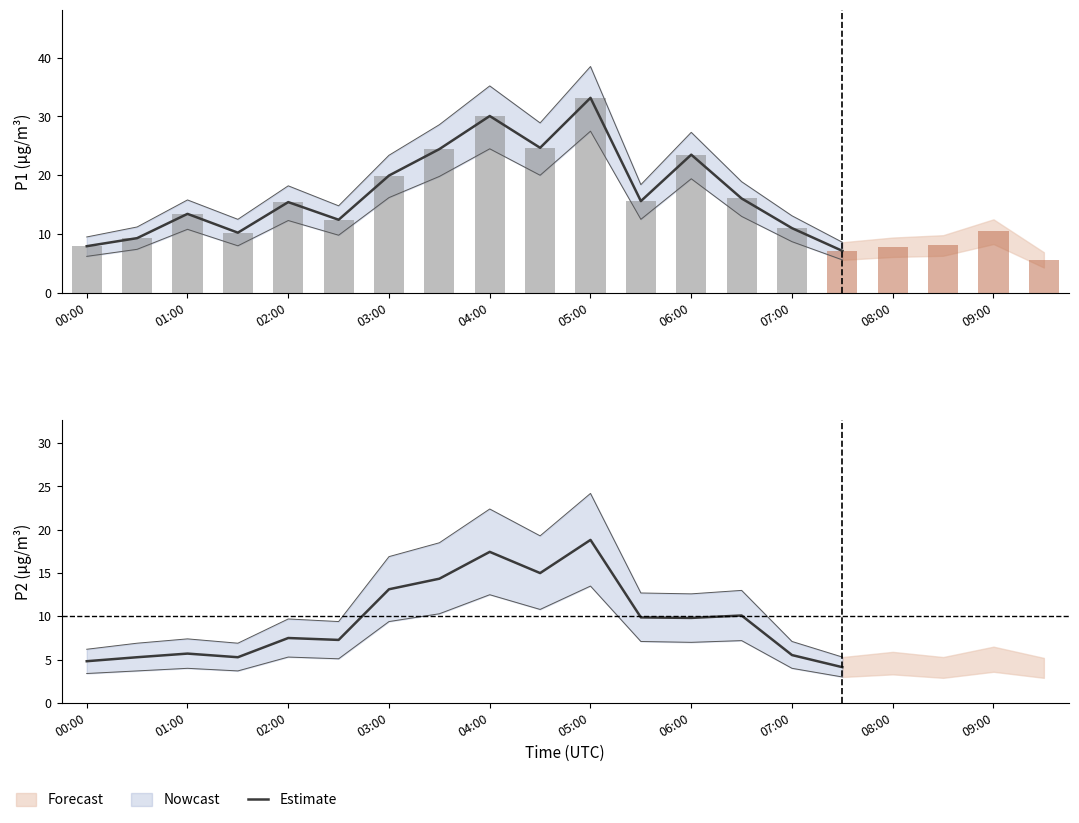

Does the chart contain stacked bars?

No